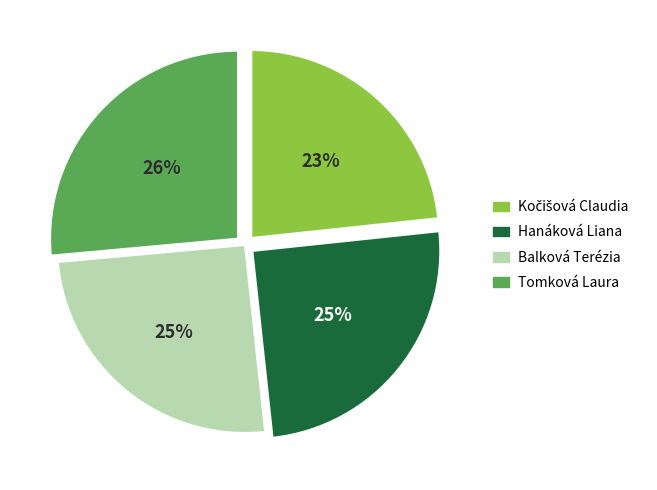

What is the largest slice in the pie chart?

Tomková Laura